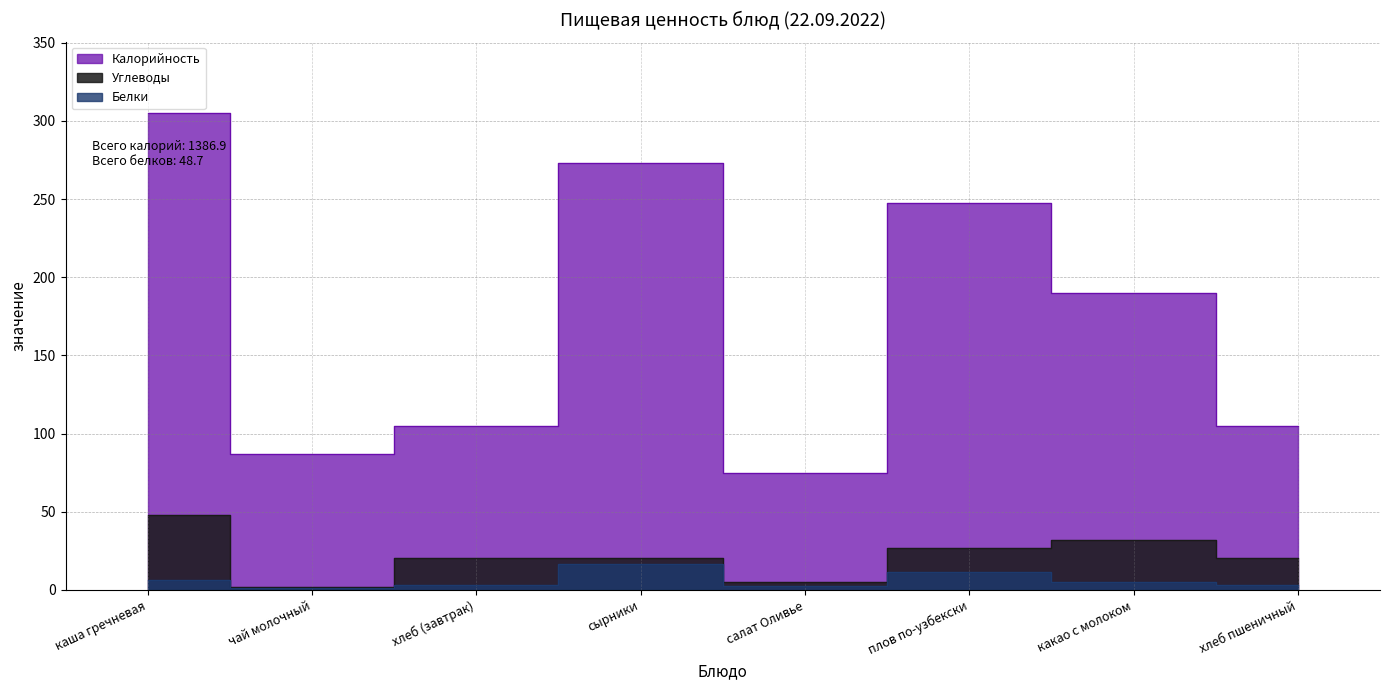

How many data points in Углеводы are above 20?

6